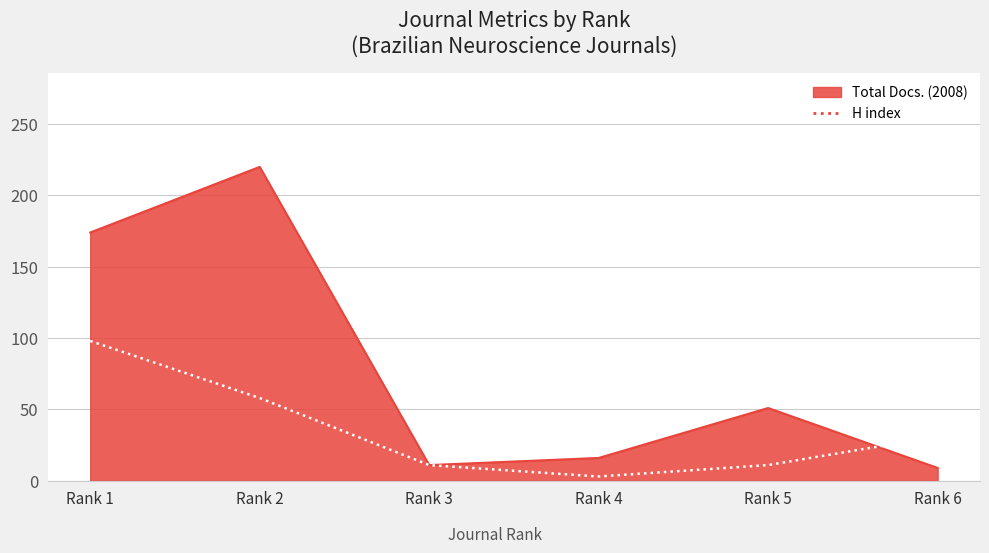

What is the minimum value shown in the chart?

3